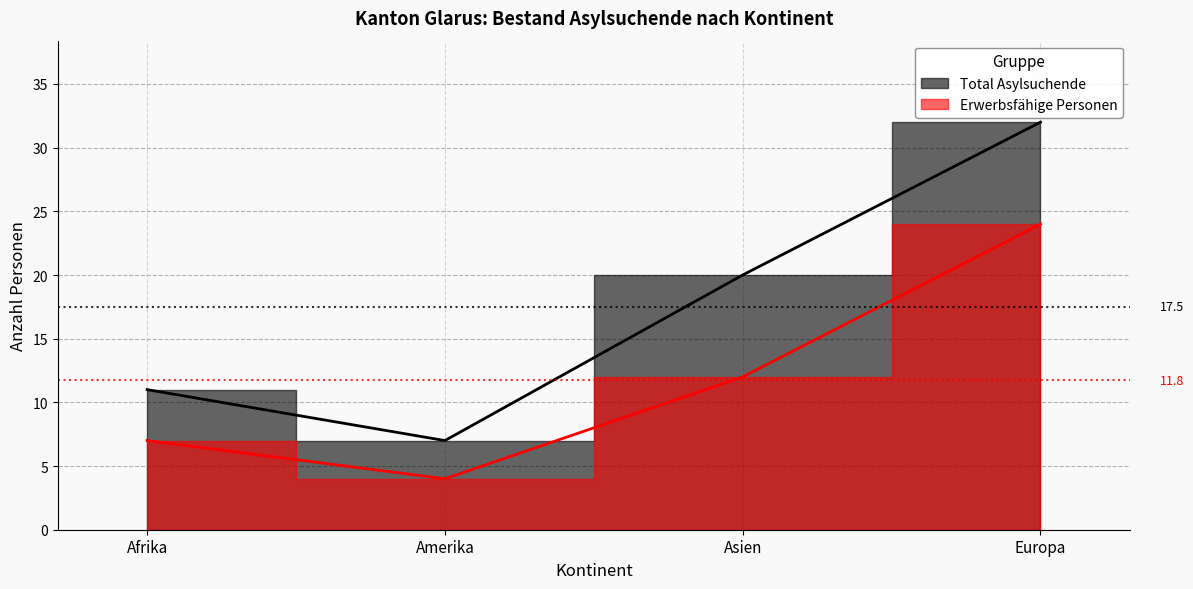

What are all the series names shown in the legend?

Total Asylsuchende, Erwerbsfähige Personen